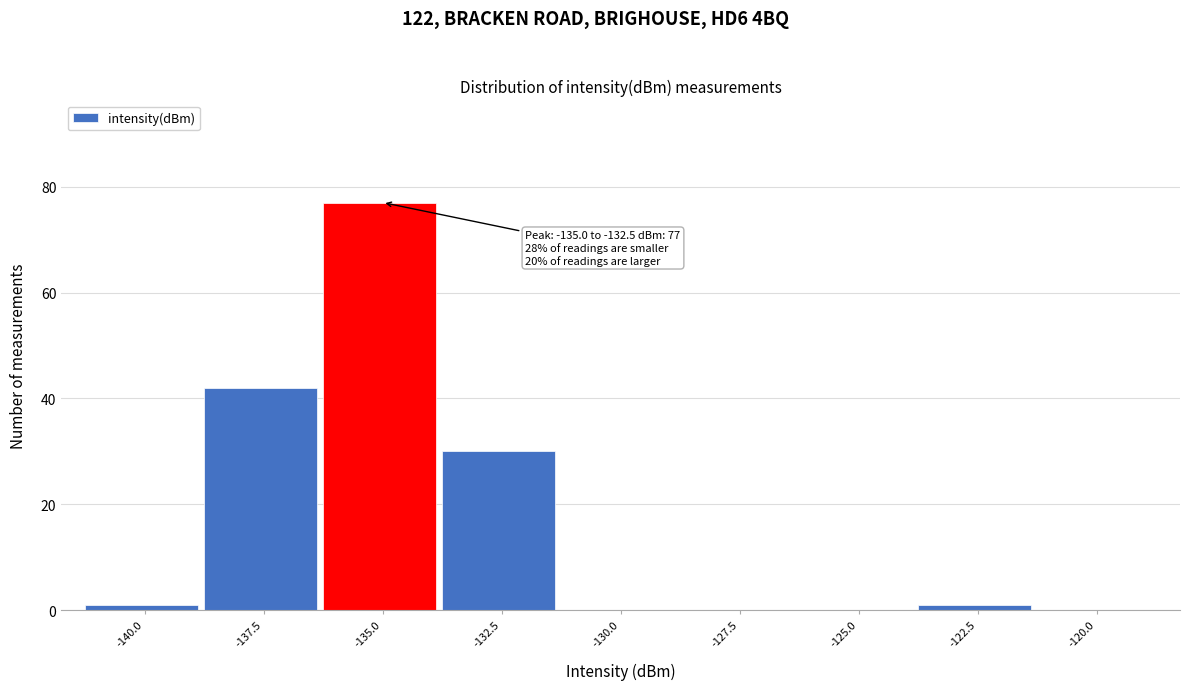

Reading left to right, what are all the values shown in this chart?

-140.0=1	-137.5=42	-135.0=77	-132.5=30	-130.0=0	-127.5=0	-125.0=0	-122.5=1	-120.0=0